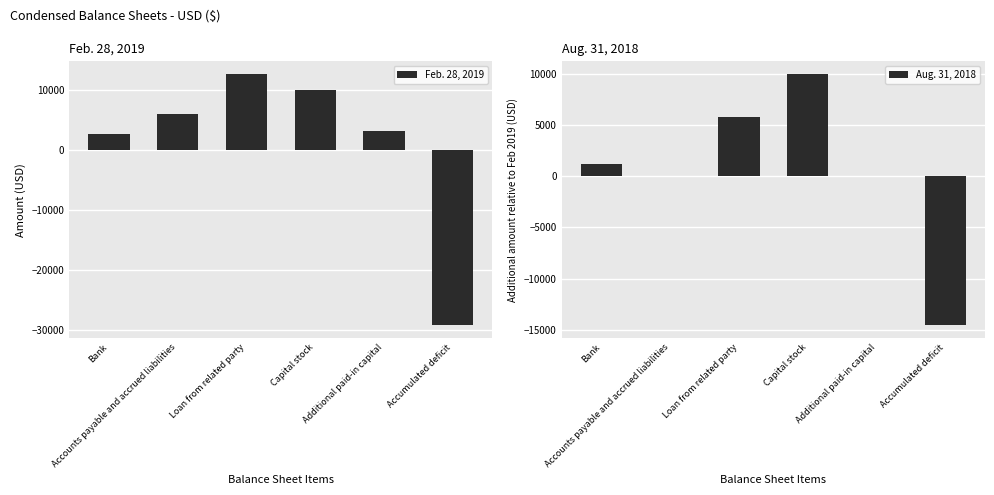

What is the label of the 3rd bar from the right?

Capital stock